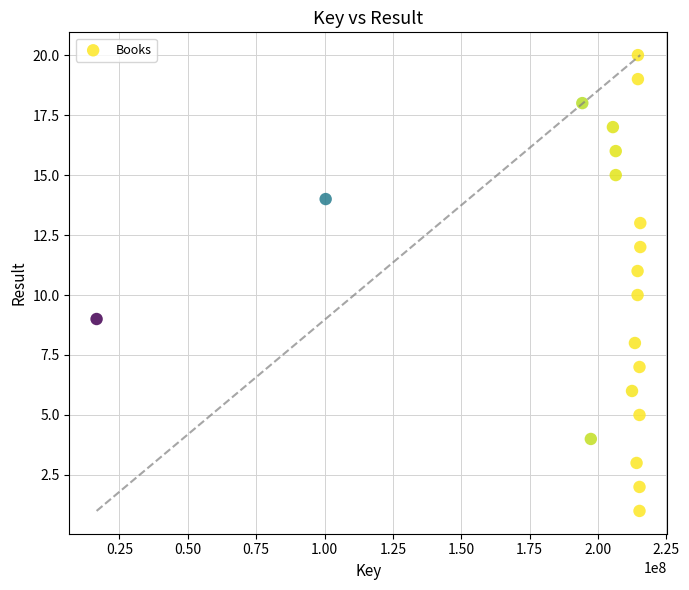

What is the range of X values (max minus min)?

198854105